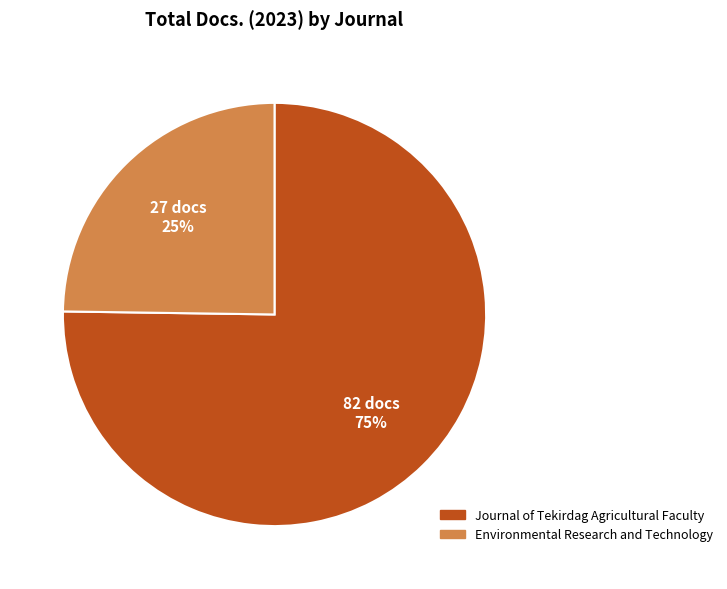

Combined, do Journal of Tekirdag Agricultural Faculty and Environmental Research and Technology account for over 50%?

Yes